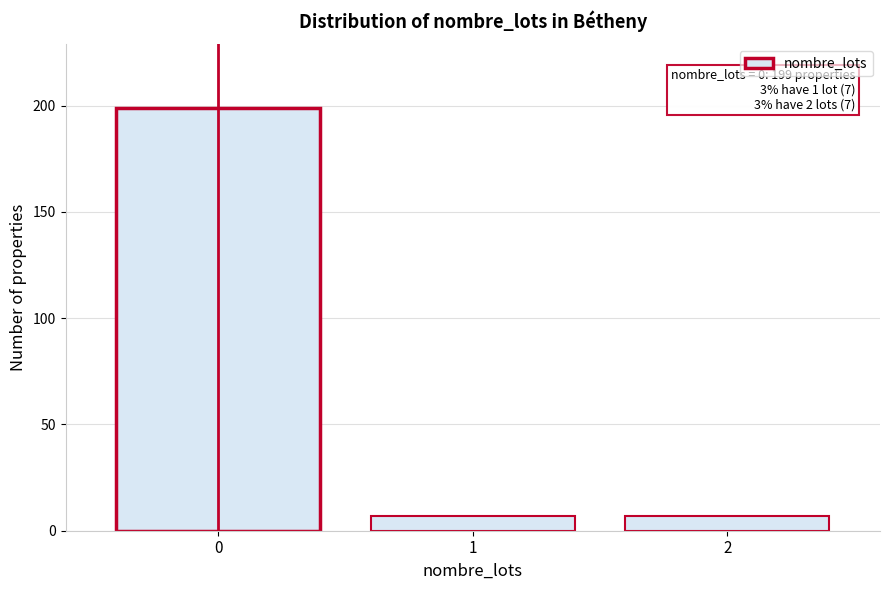

Reading right to left, list all the values displayed in this chart.

2=7	1=7	0=199